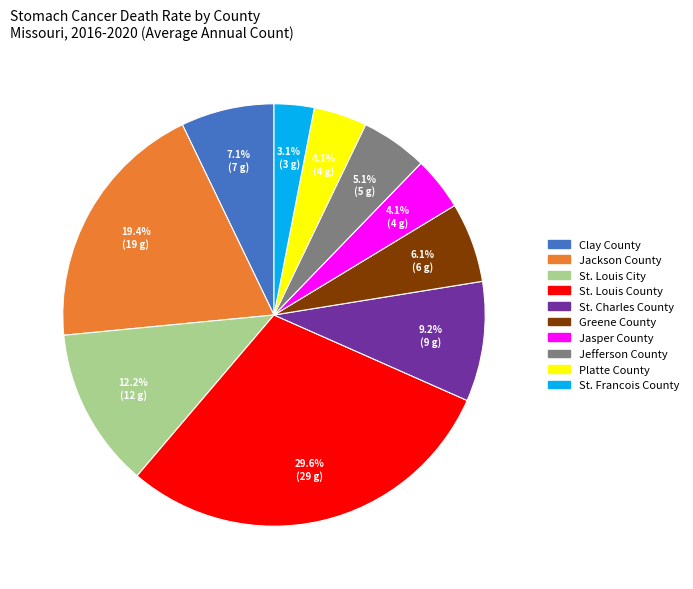

Is it true that Clay County is 7% of the pie?

True